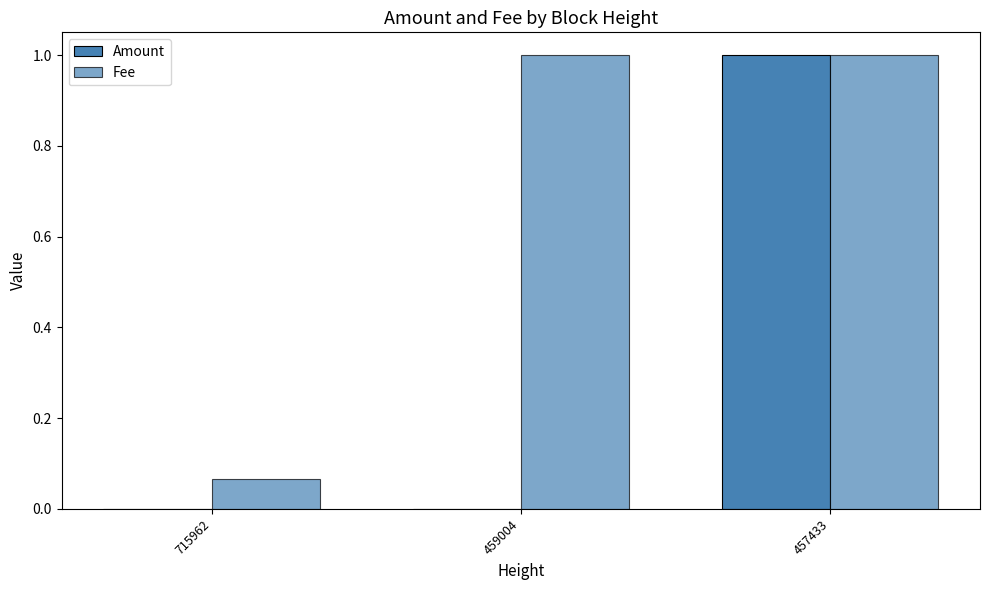

What is the difference between the Amount values at 715962 and 457433?

1.0